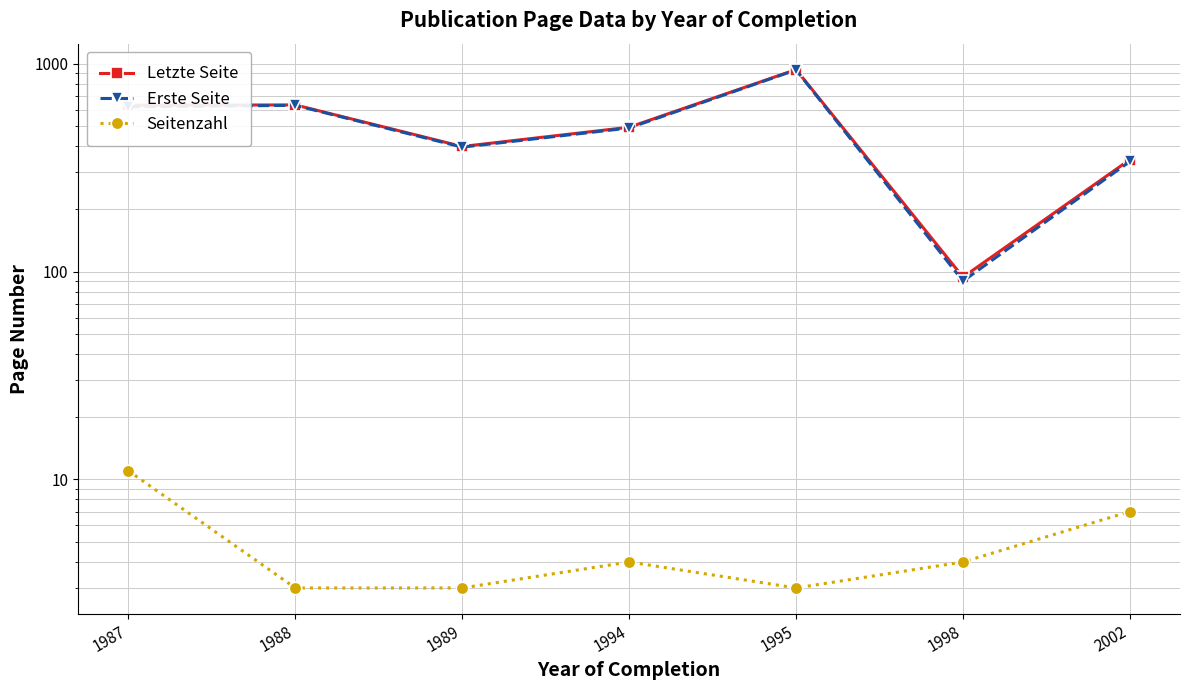

What is the value of the Letzte Seite point at the 1st from the left?

632